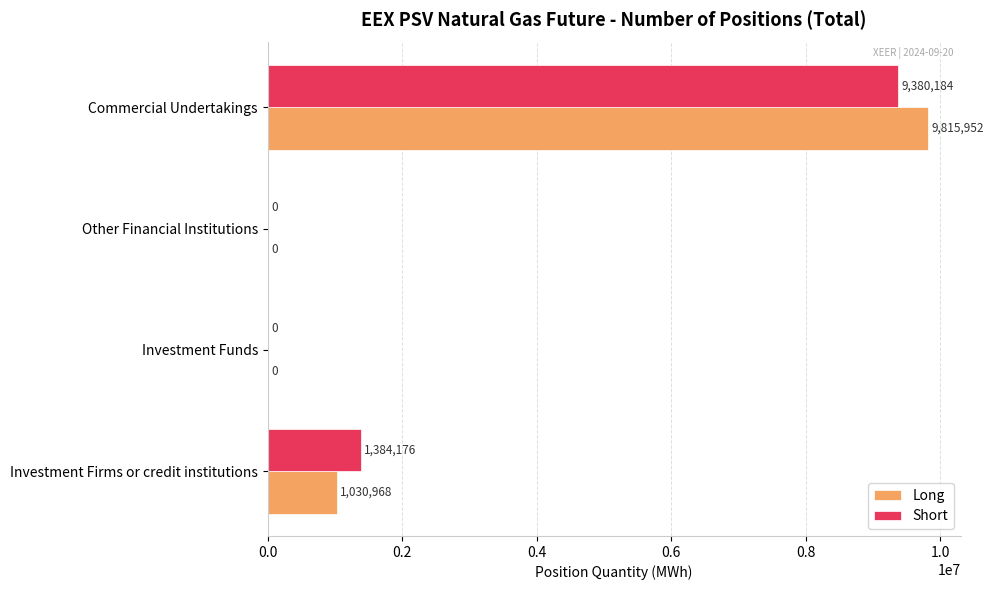

How many positive values does the Short series have?

2